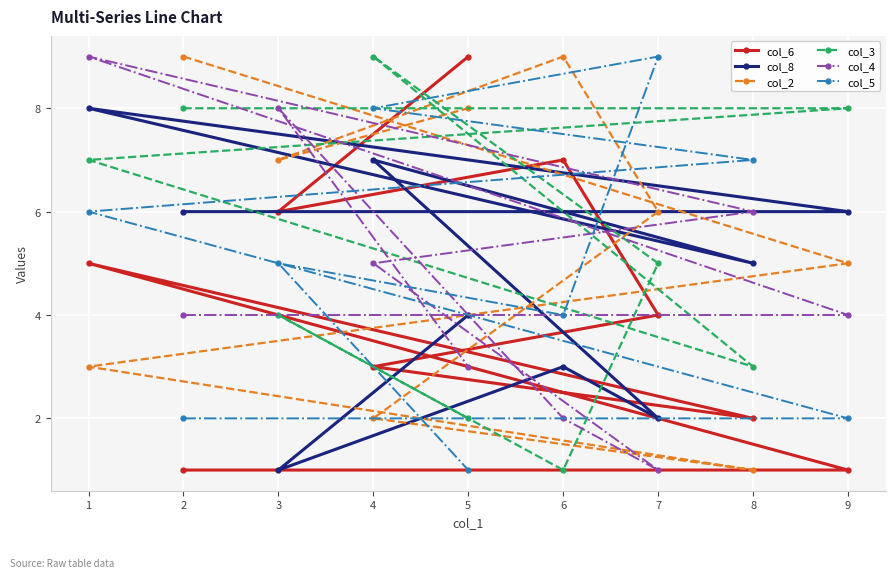

Is it true that col_8 equals 0 at 7?

False